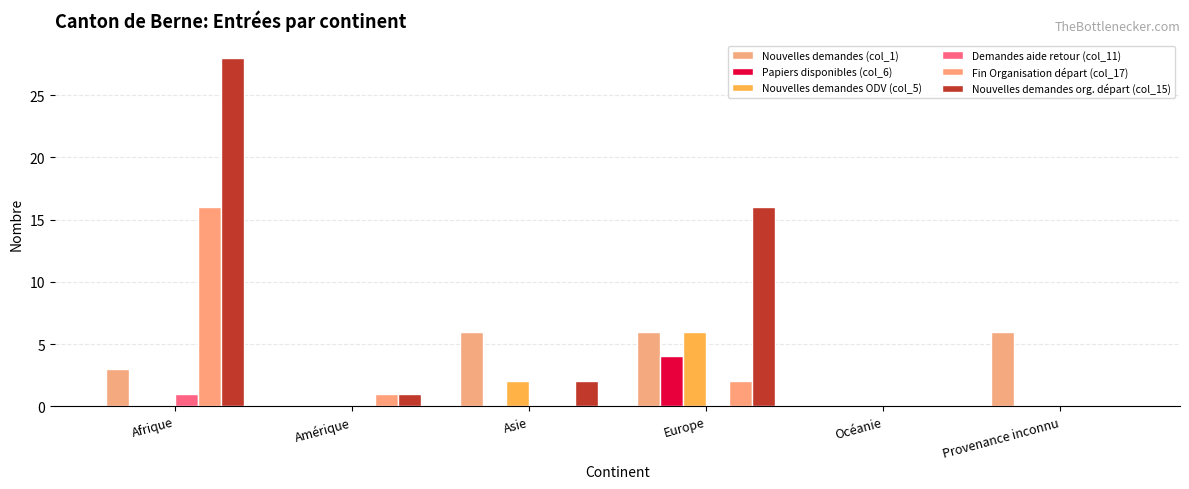

Reading right to left, what are all the values shown in this chart?

Nouvelles demandes (col_1): 6	0	6	6	0	3
Papiers disponibles (col_6): 0	0	4	0	0	0
Nouvelles demandes ODV (col_5): 0	0	6	2	0	0
Demandes aide retour (col_11): 0	0	0	0	0	1
Fin Organisation départ (col_17): 0	0	2	0	1	16
Nouvelles demandes org. départ (col_15): 0	0	16	2	1	28